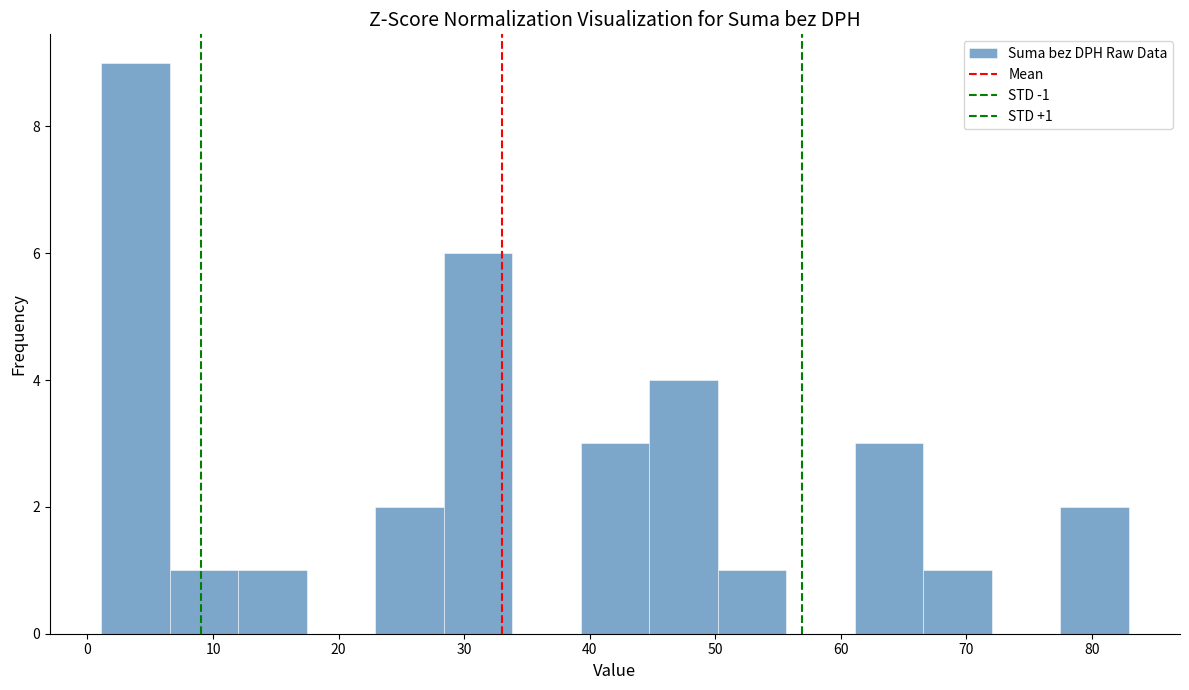

Over which range of the x-axis is the bar tallest?

1 to 7